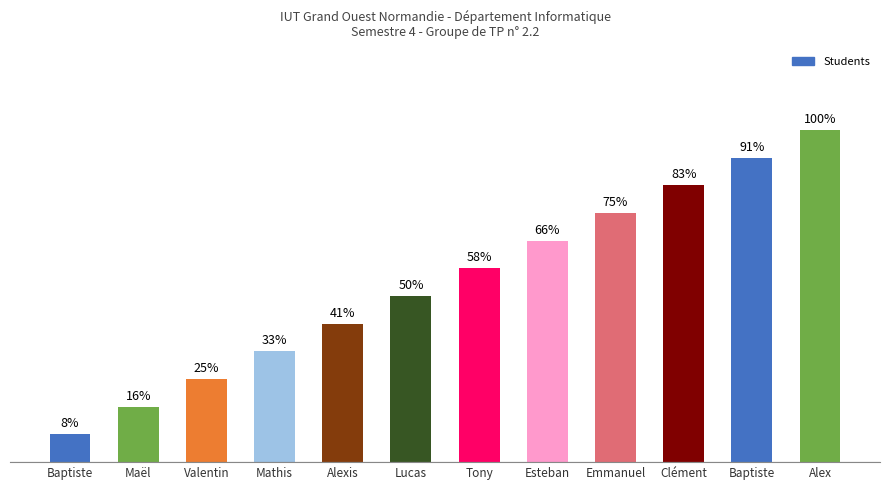

Reading left to right, list all the values displayed in this chart.

1	2	3	4	5	6	7	8	9	10	11	12